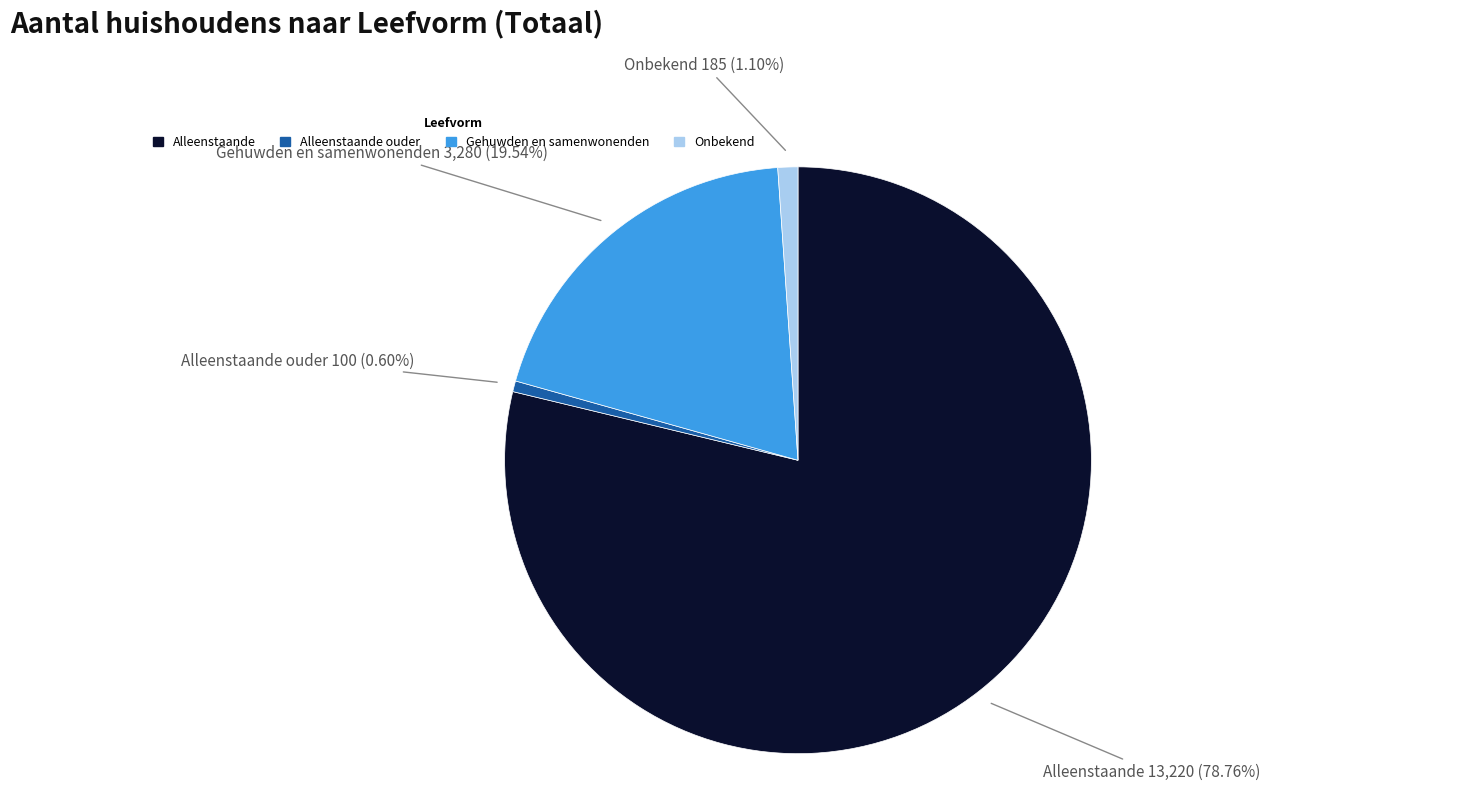

To the nearest percent, what is the average slice percentage?

25%